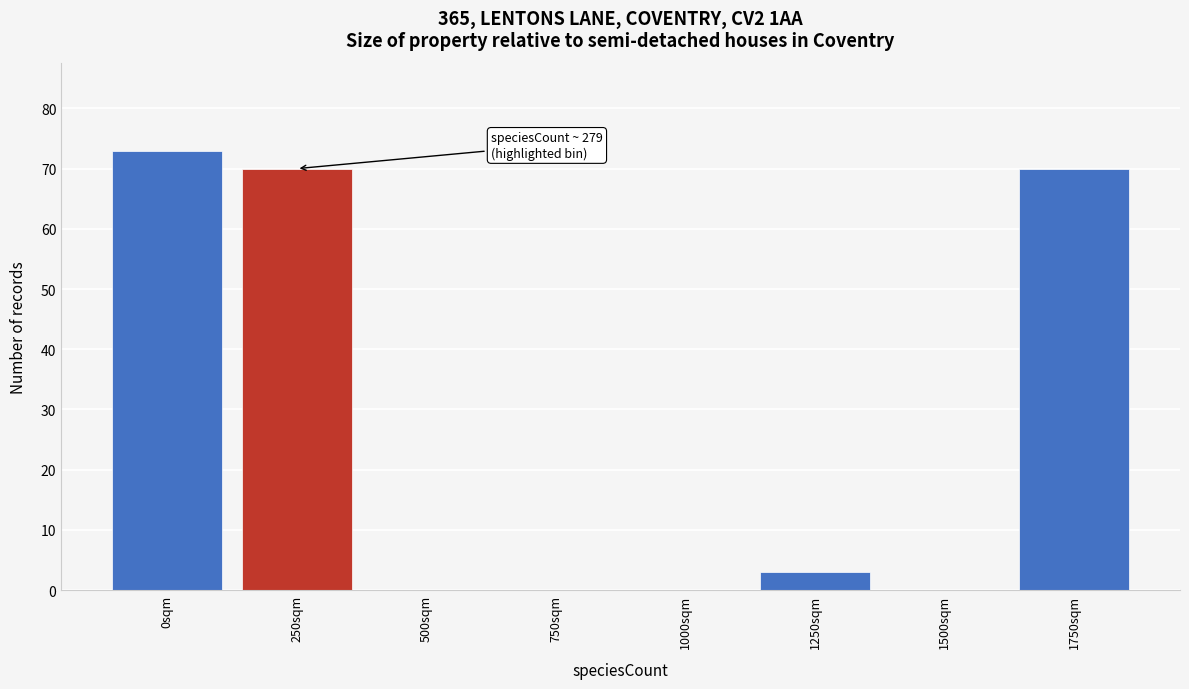

Reading right to left, what are all the values shown in this chart?

1750sqm=70	1500sqm=0	1250sqm=3	1000sqm=0	750sqm=0	500sqm=0	250sqm=70	0sqm=73